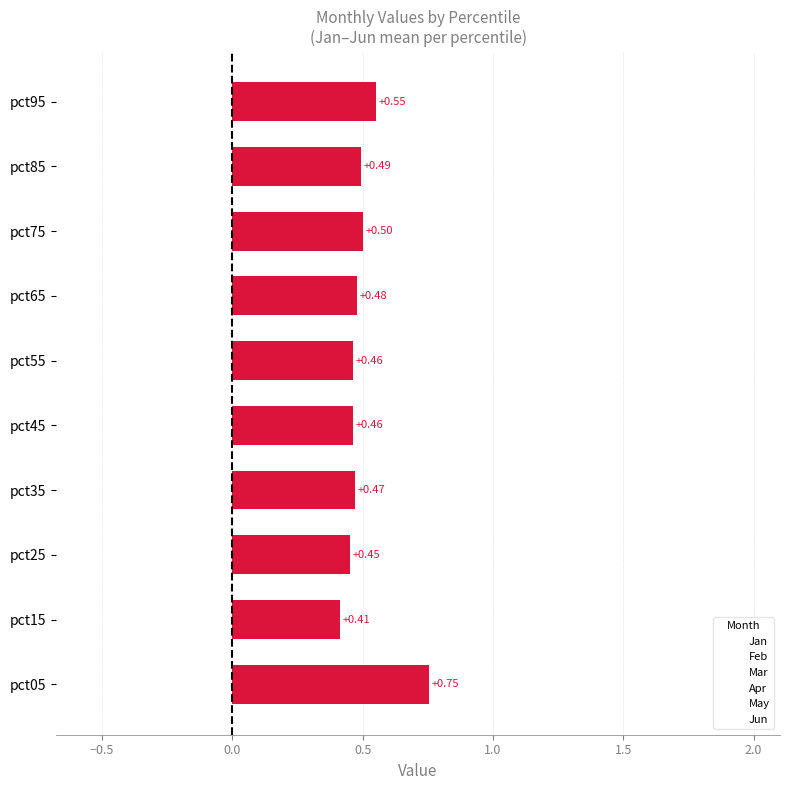

Which series reaches the minimum Y coordinate?

Jan